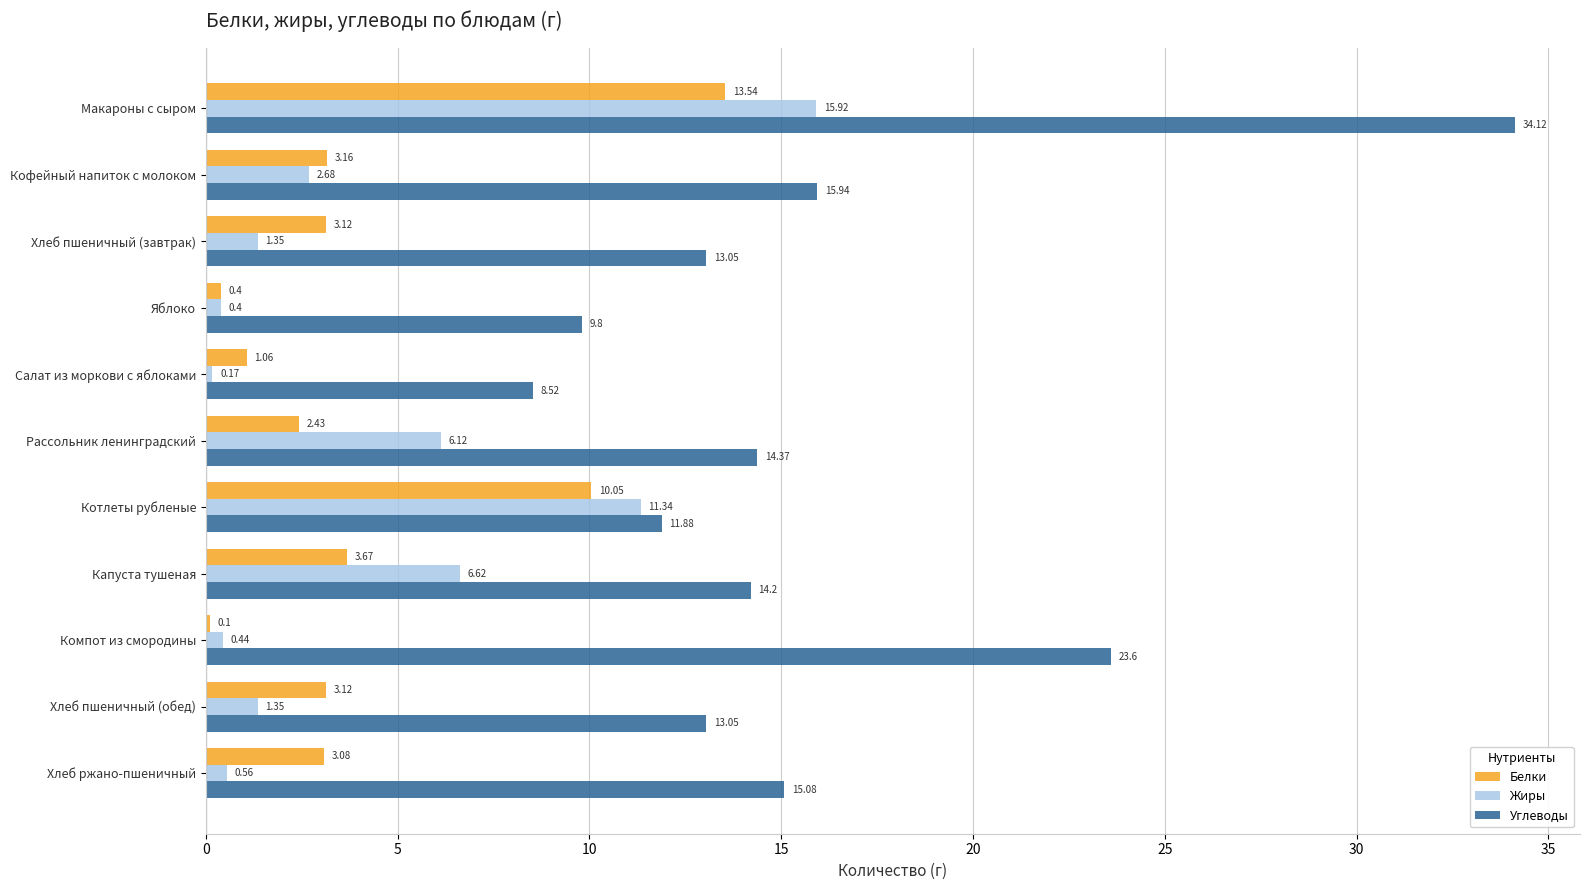

At which label is Жиры closest to 8?

Капуста тушеная